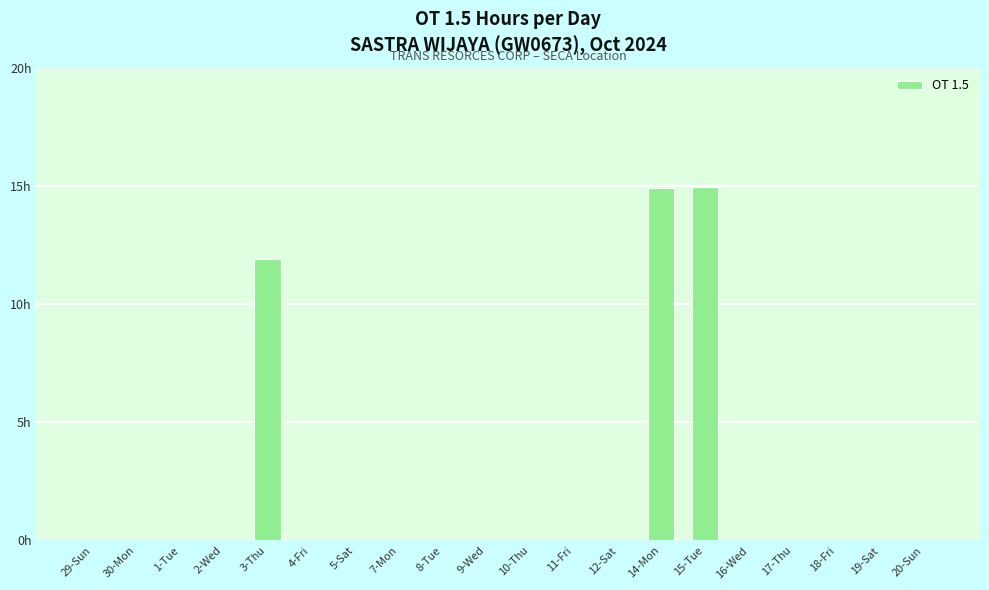

What is the label of the 10th bar from the right?

10-Thu